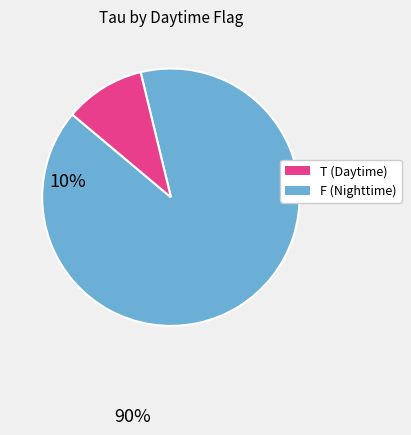

Count the number of slices in the pie.

2